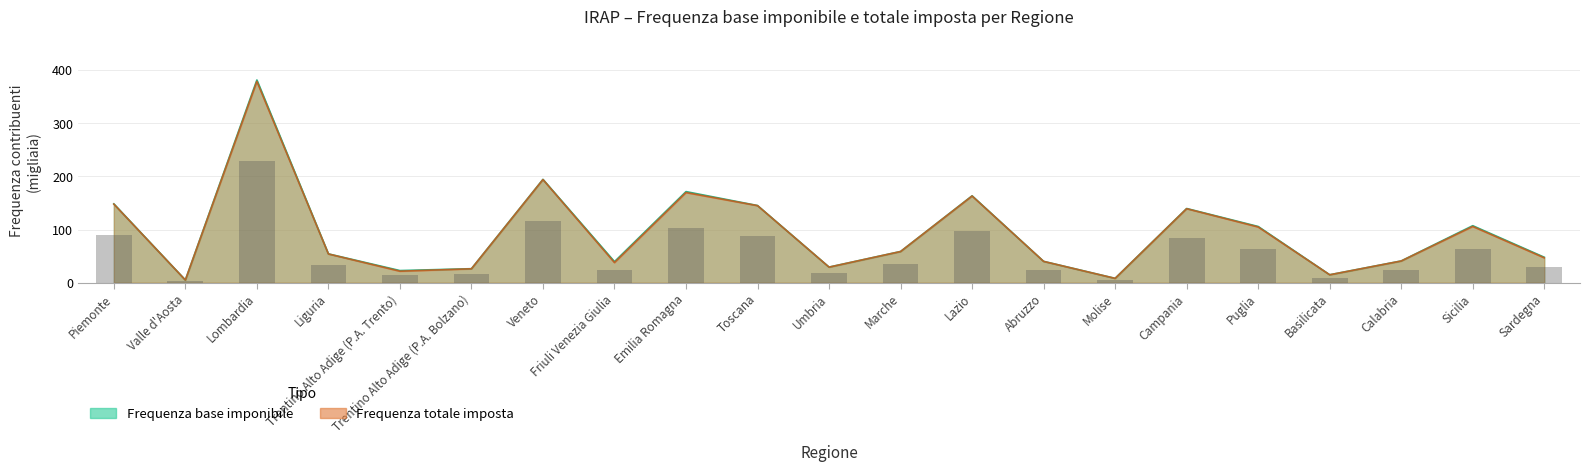

The Frequenza totale imposta series shows 638.9 at Lombardia. True or false?

False